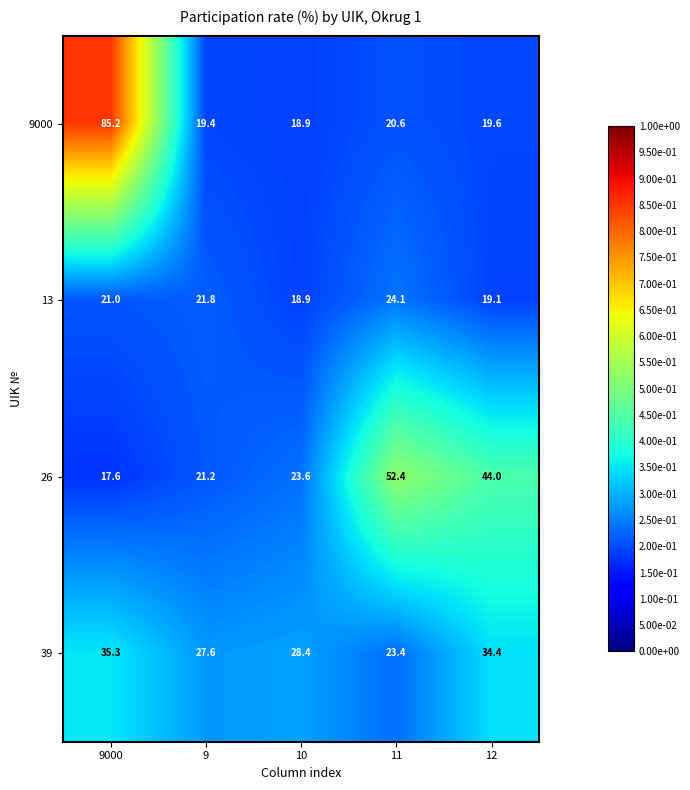

What is the difference between the maximum and minimum values in the 39 series?

11.9